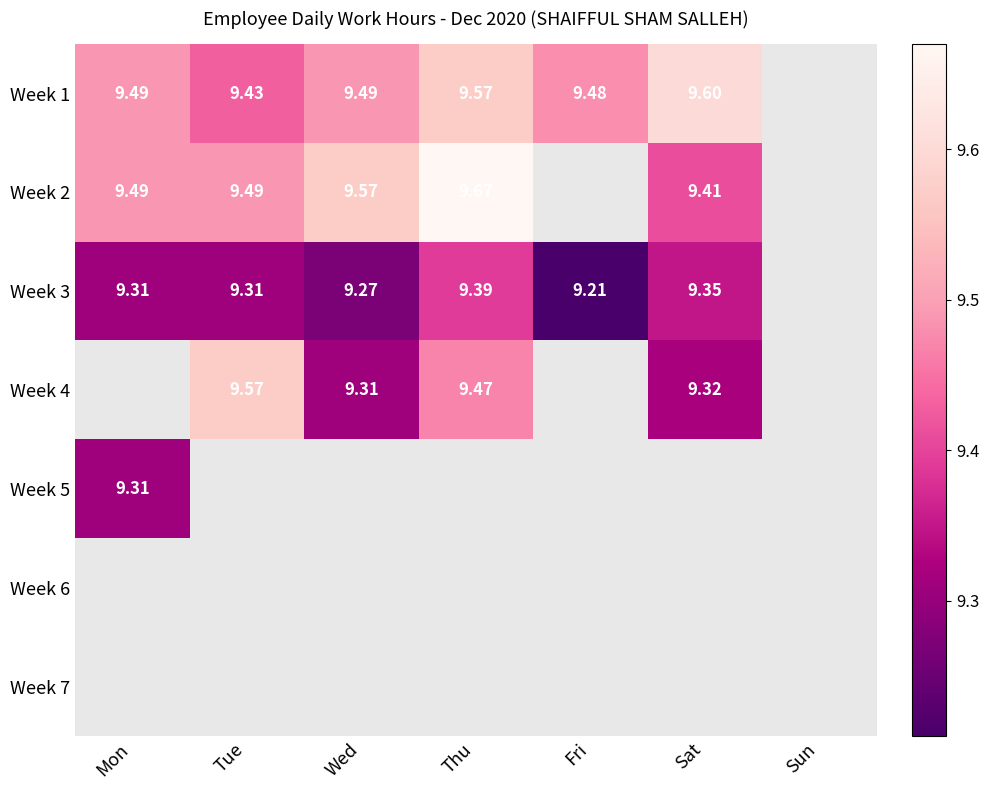

The Week 3 series shows 12.2 at Thu. True or false?

False